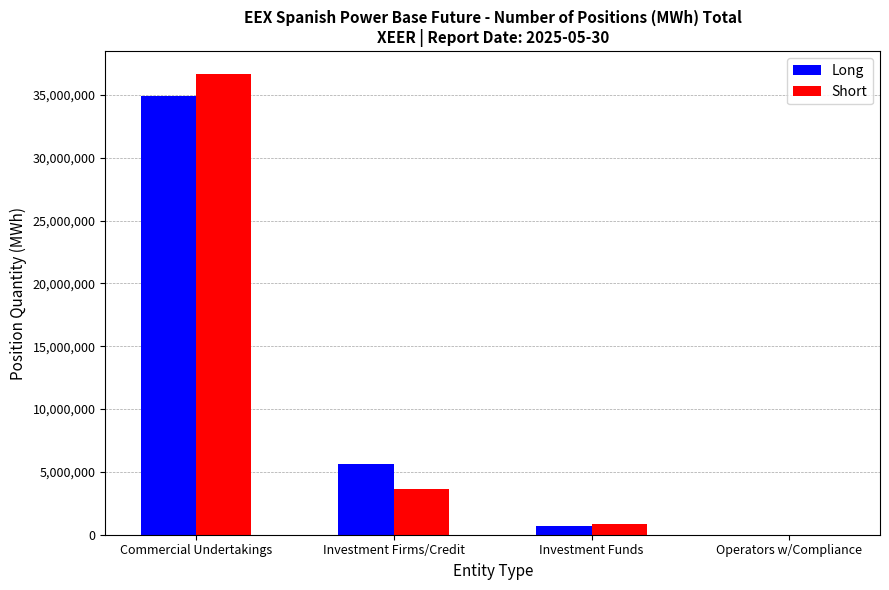

Reading right to left, list all the values displayed in this chart.

Long: Operators w/Compliance=0	Investment Funds=657218	Investment Firms/Credit=5646691	Commercial Undertakings=34889770
Short: Operators w/Compliance=0	Investment Funds=891576	Investment Firms/Credit=3652341	Commercial Undertakings=36627939